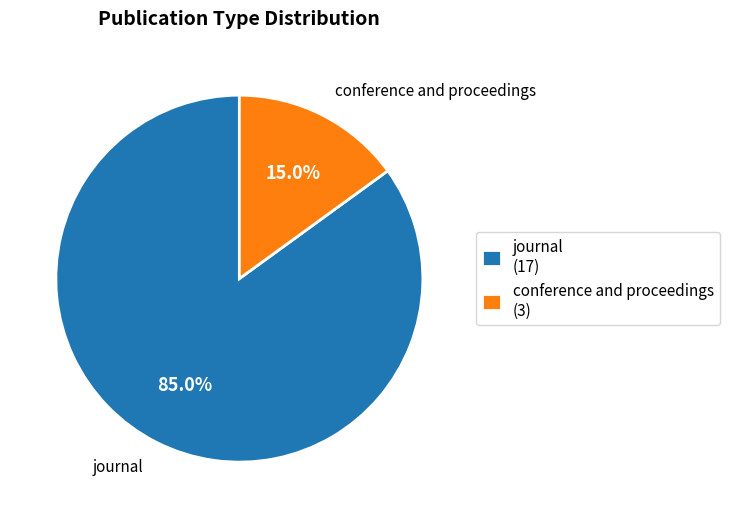

Is there any slice that represents more than half of the pie?

Yes